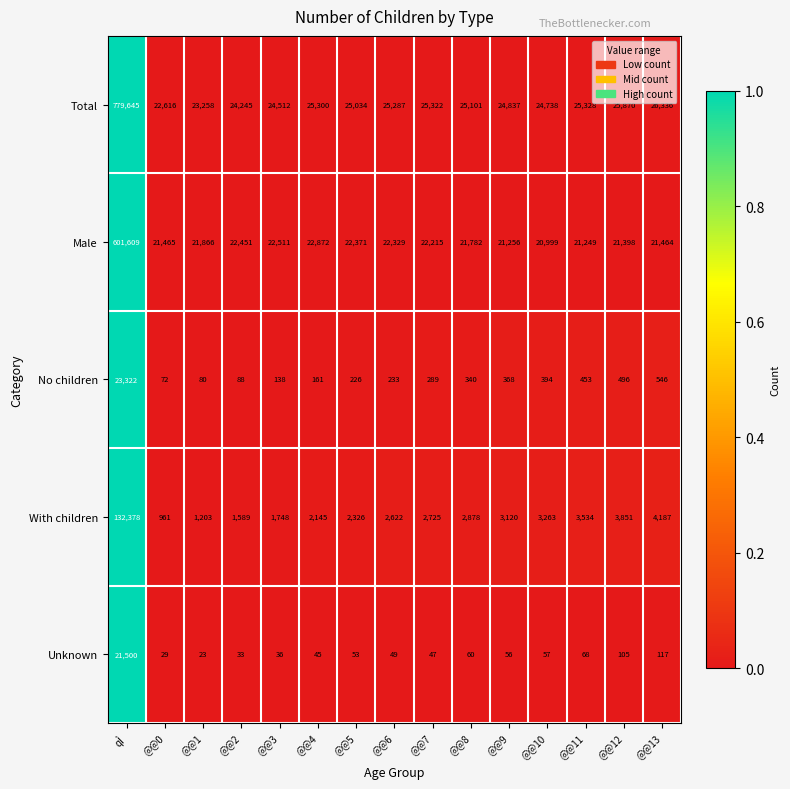

True or false: Total has a value of 23258 at @@1.

True